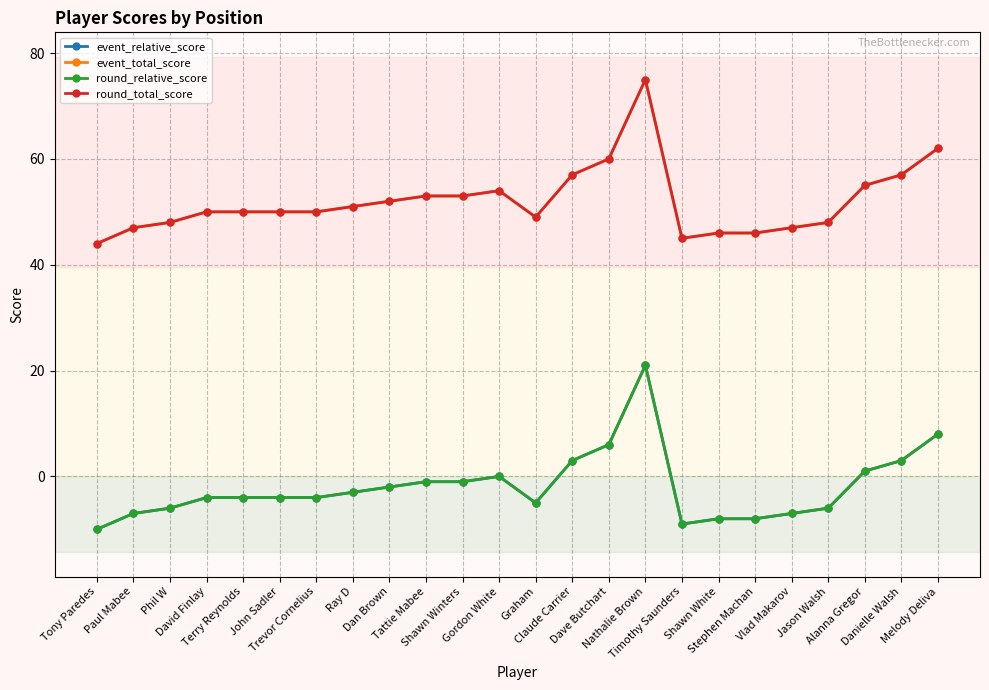

What is the minimum value for round_relative_score?

-10